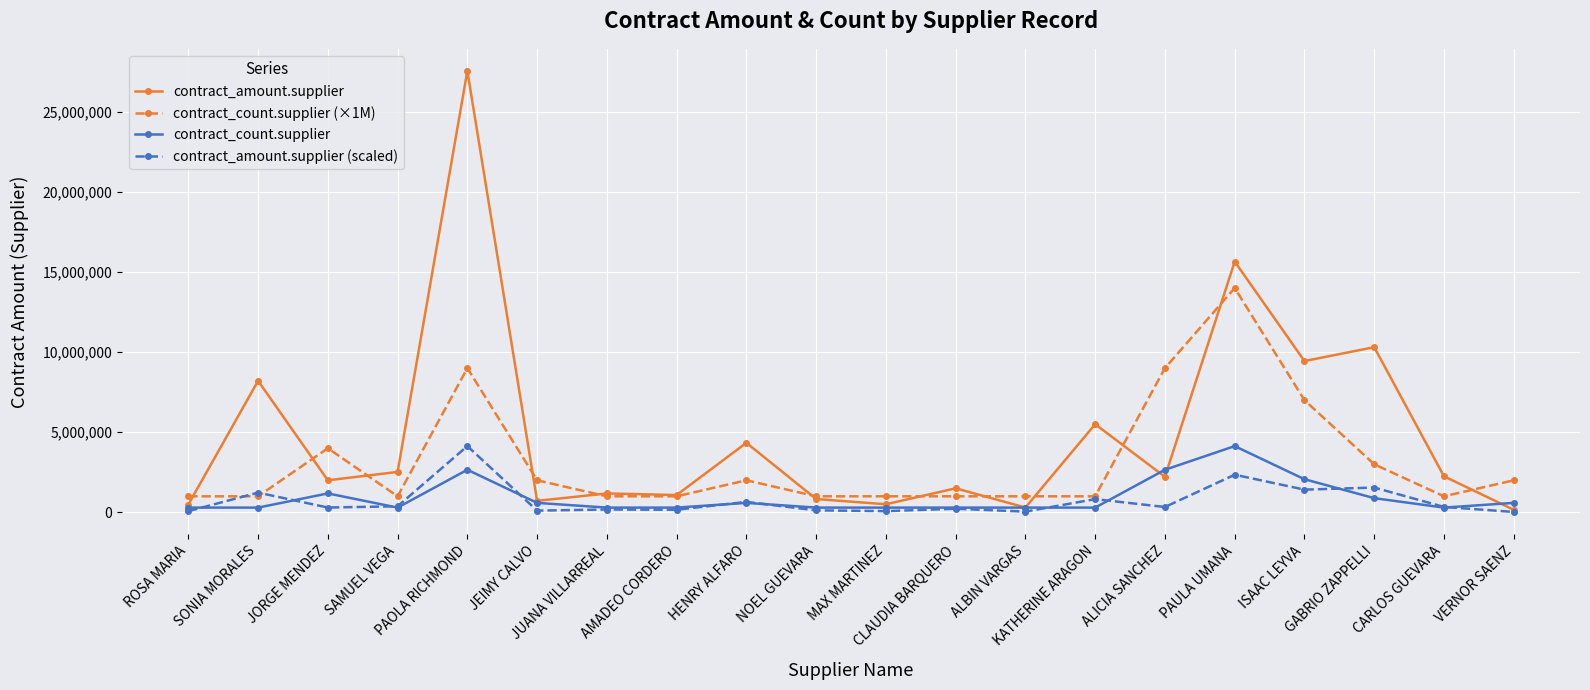

What is the difference between the maximum and second lowest values in the contract_count.supplier (×1M) series?

13000000.0